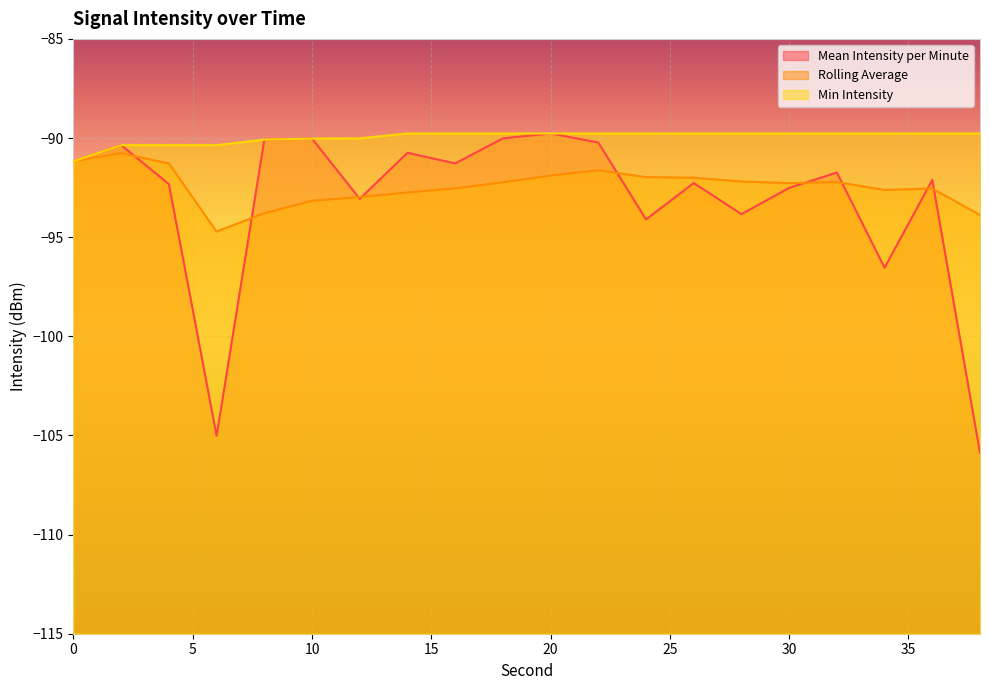

What is the total value across all series at 16?

-273.6